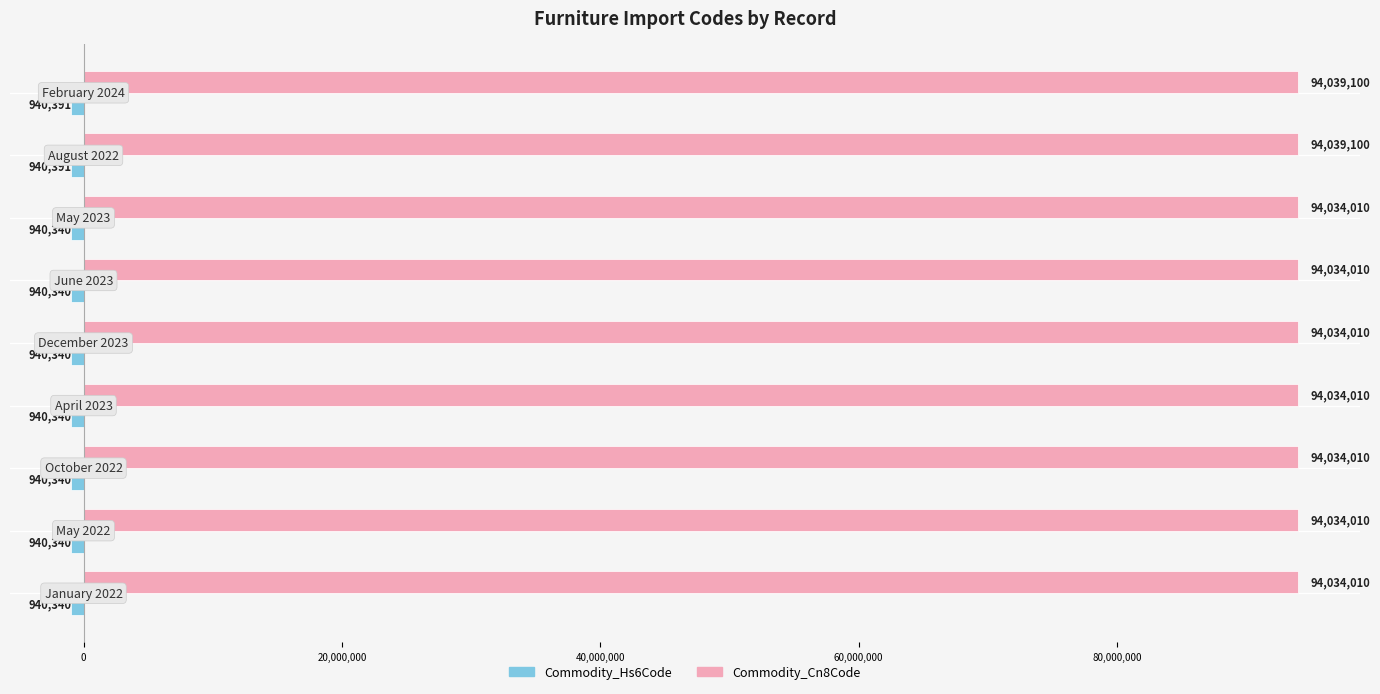

What is the greatest value displayed?

94039100